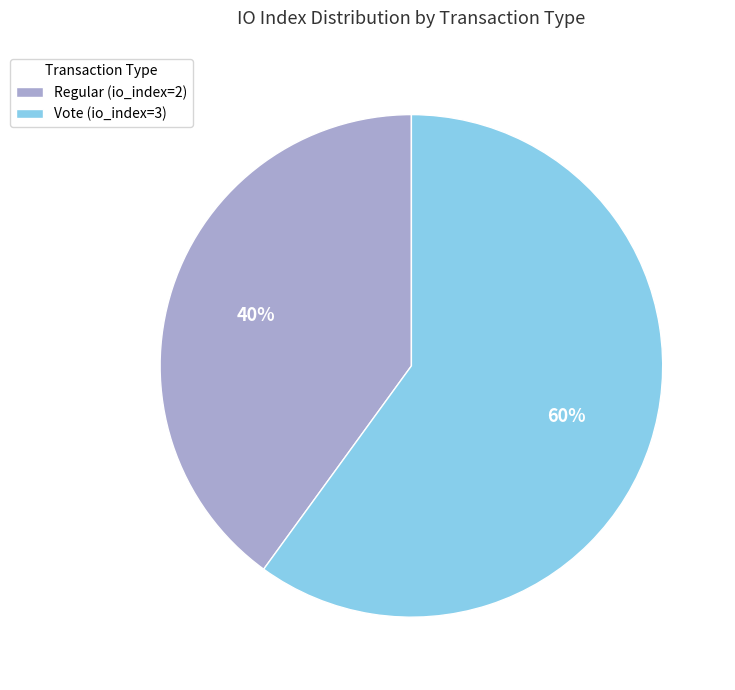

What percentage is the Vote (io_index=3) slice, to the nearest percent?

60%